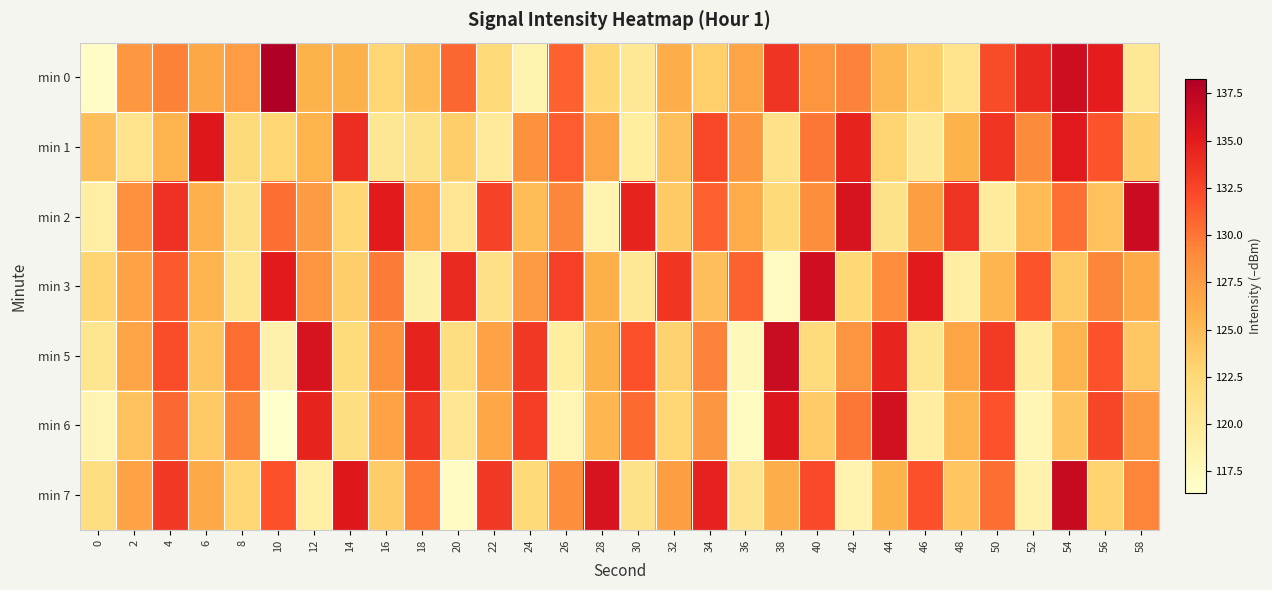

At 50, list the series in order from largest to smallest.

min 1, min 5, min 0, min 6, min 7, min 3, min 2